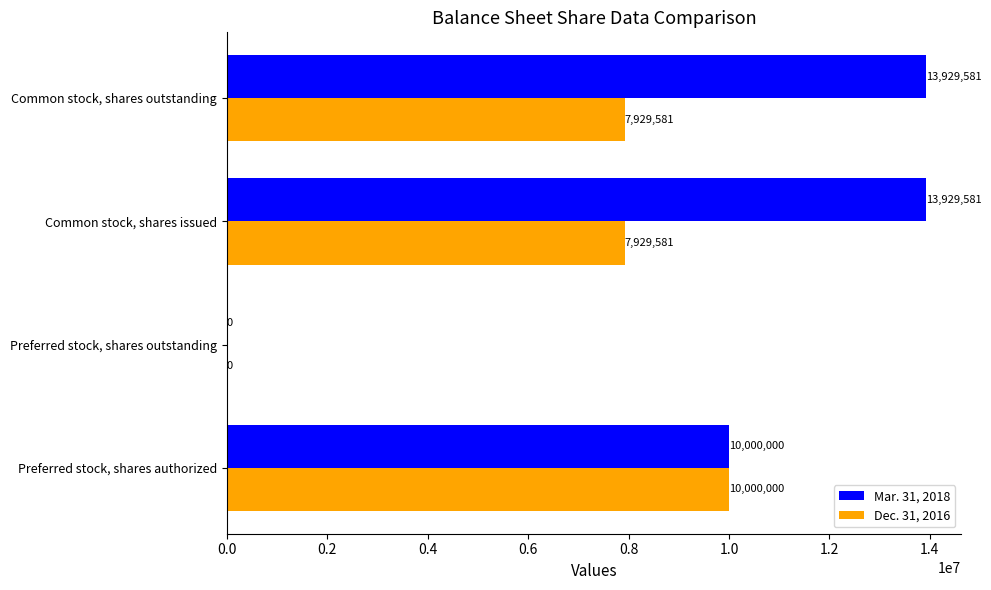

What are all the series names shown in the legend?

Mar. 31, 2018, Dec. 31, 2016